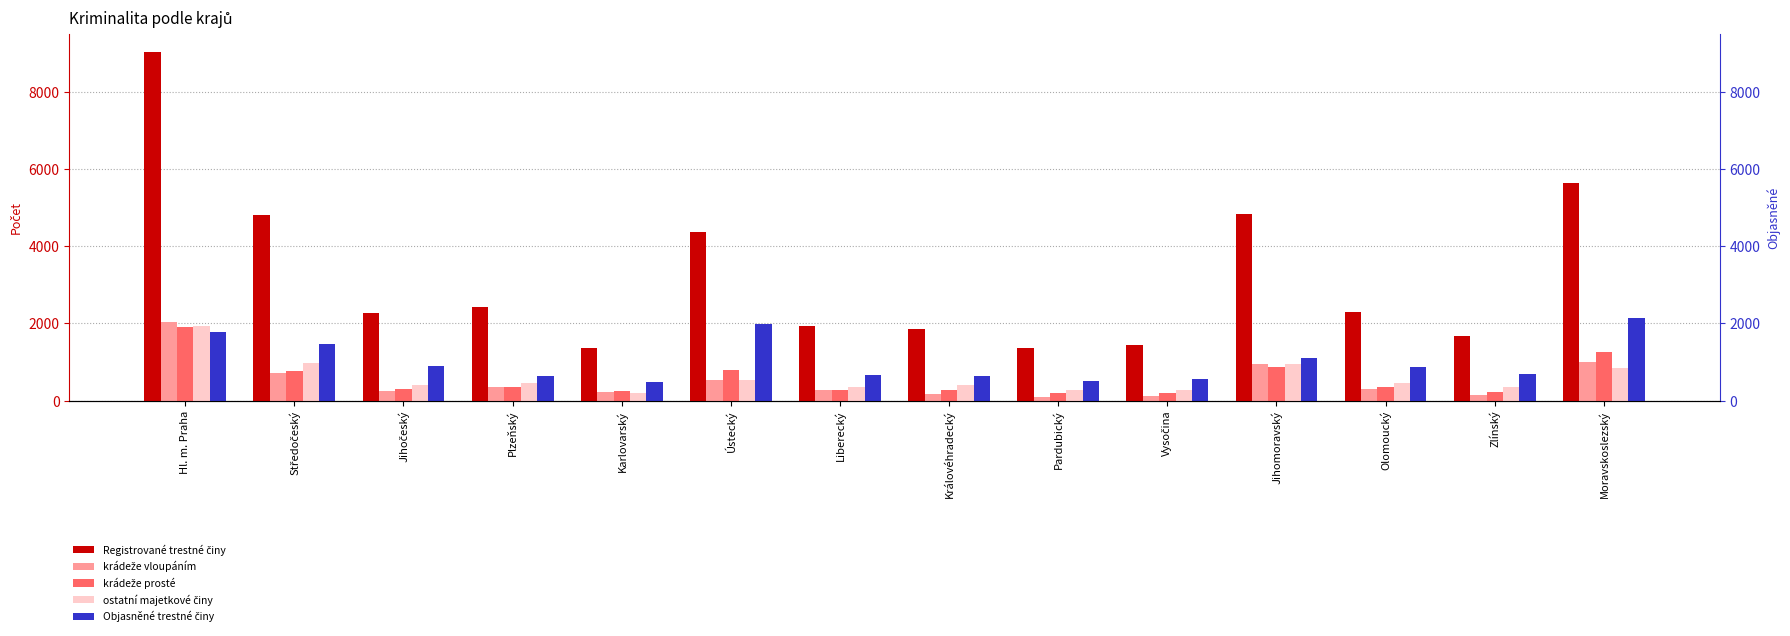

What position from the right is Ústecký?

9